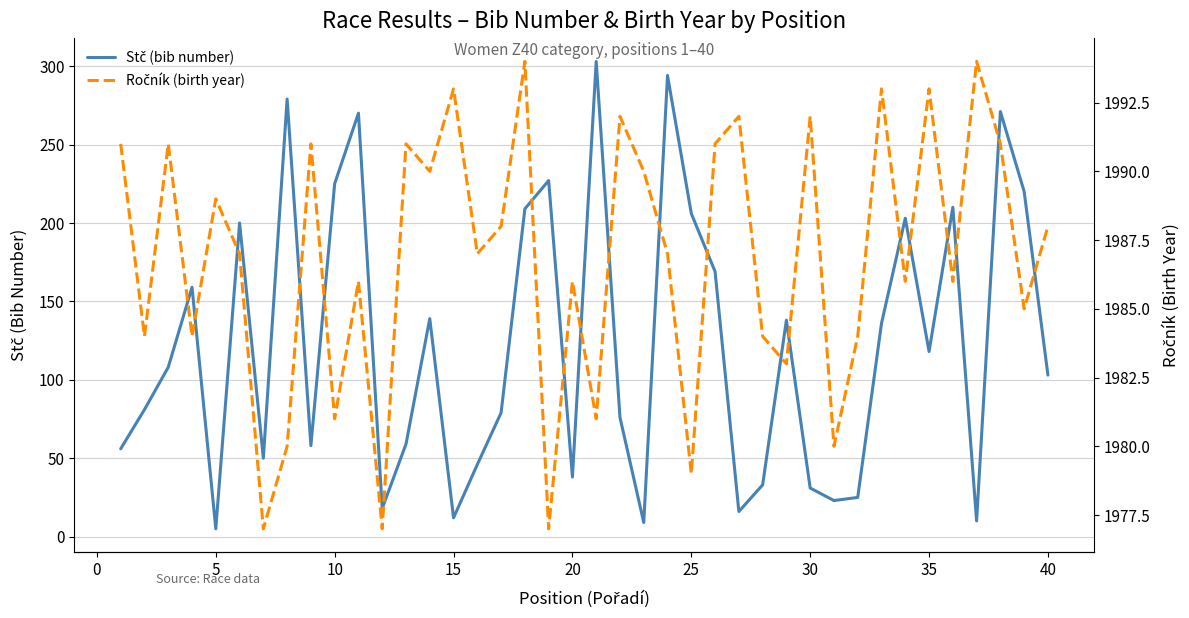

Rank the series at 30 from lowest to highest value.

Stč (bib number), Ročník (birth year)